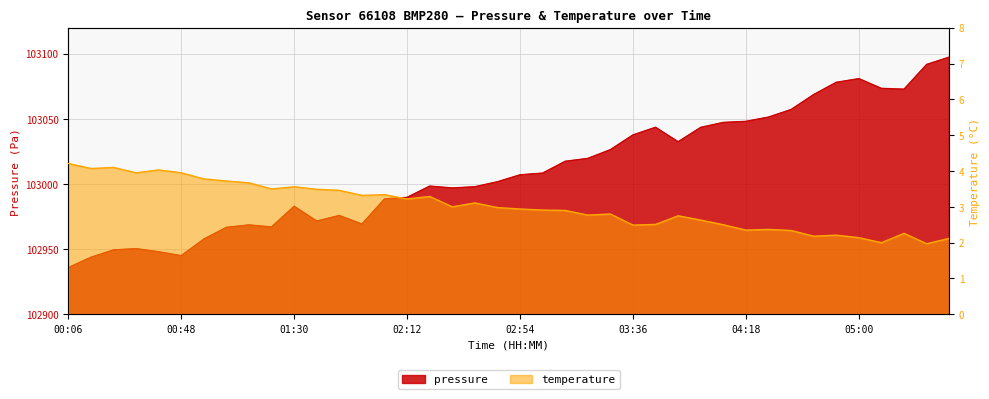

What position from the left is 01:22?

10